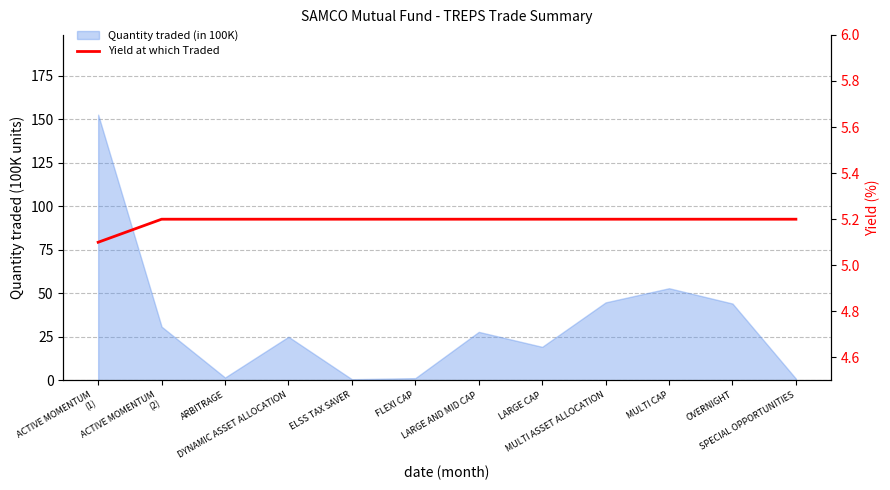

What position from the right is LARGE AND MID CAP?

6